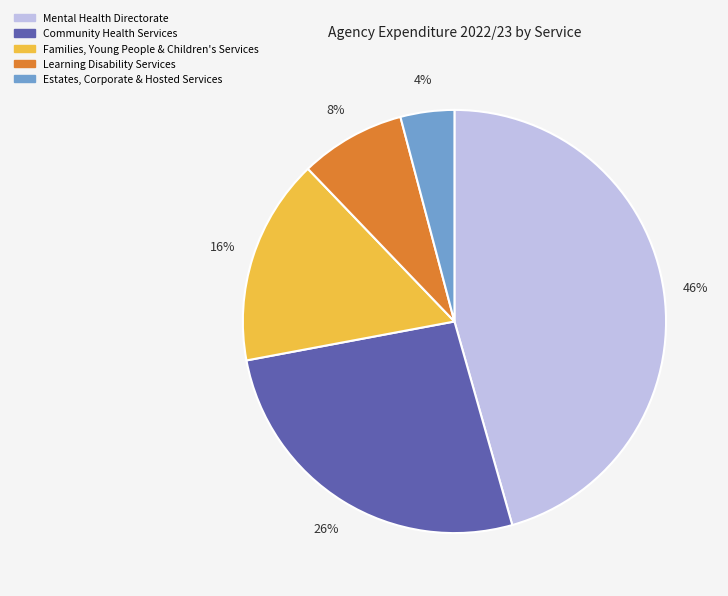

To the nearest percent, what is the average slice percentage?

20%